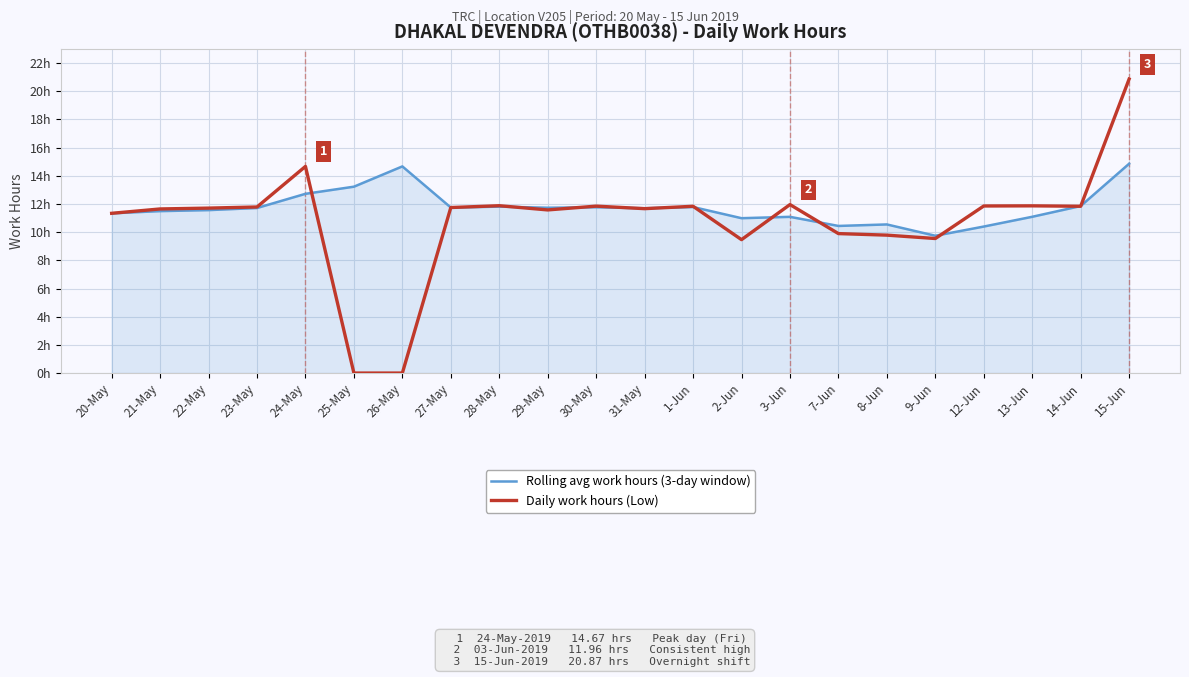

Which series has the largest total across all categories?

Rolling avg work hours (3-day window)